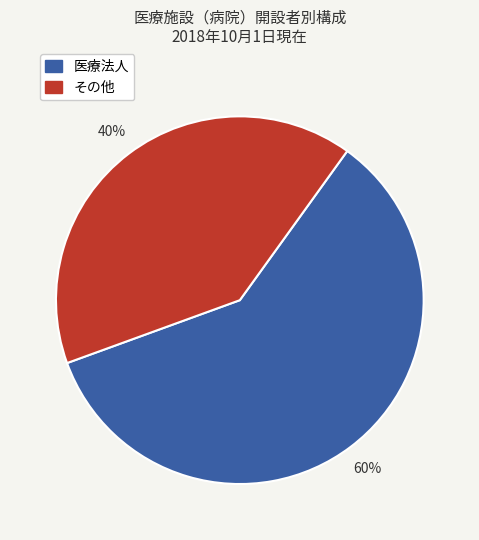

Is there any slice that represents more than half of the pie?

Yes